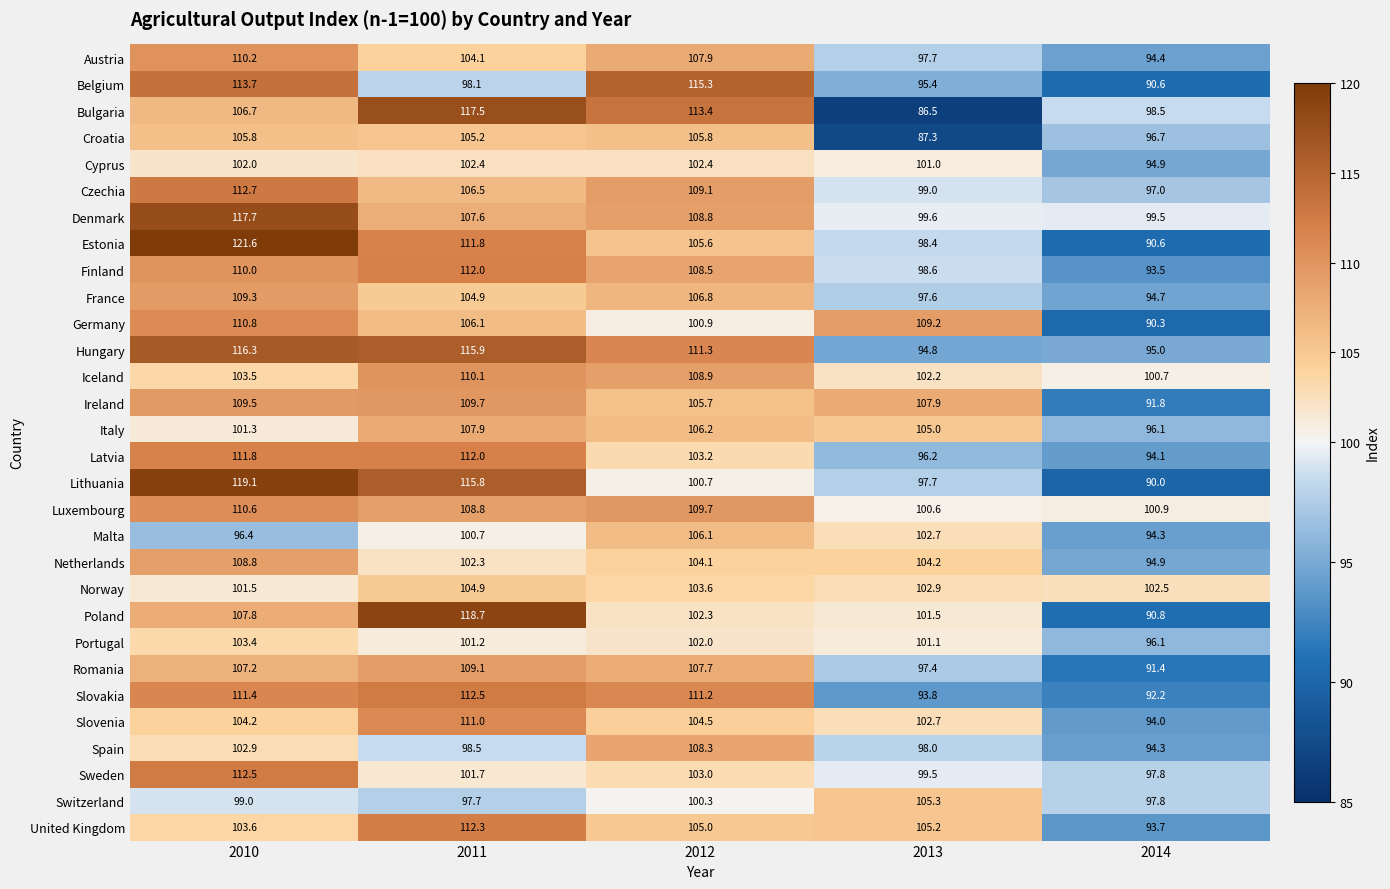

At which label does Iceland reach its minimum?

2014